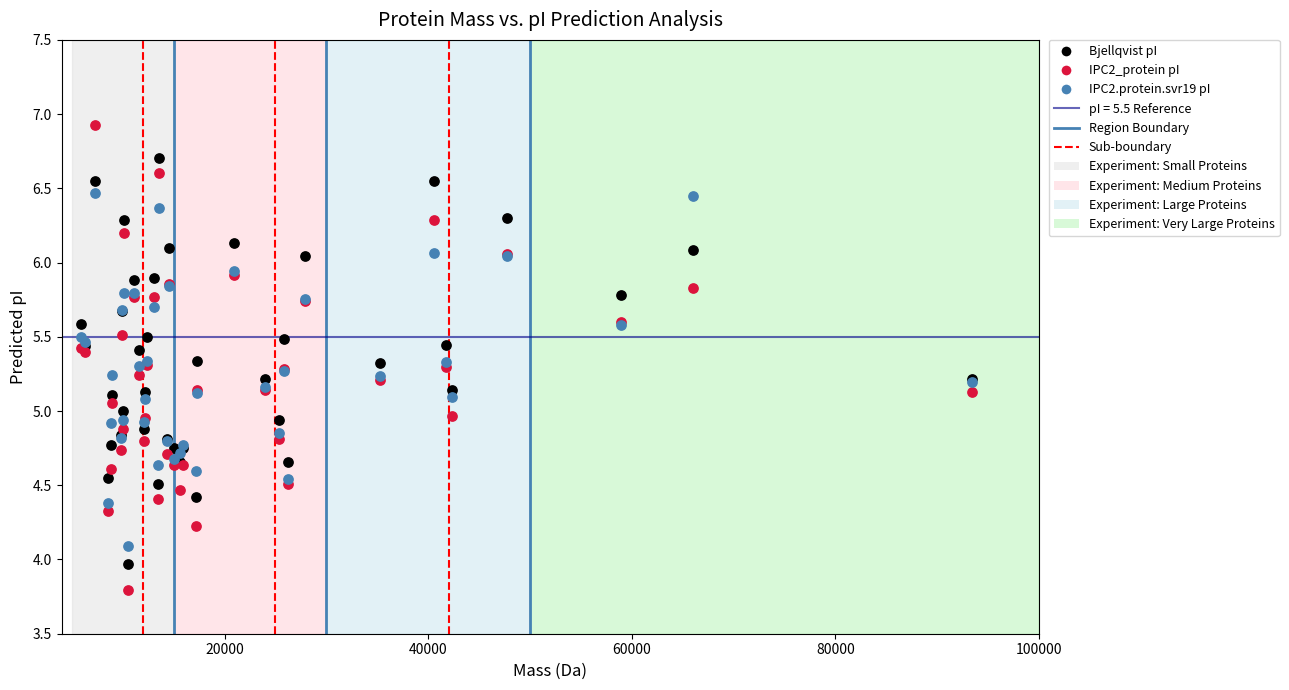

Which series has the widest spread of Y values?

IPC2_protein pI